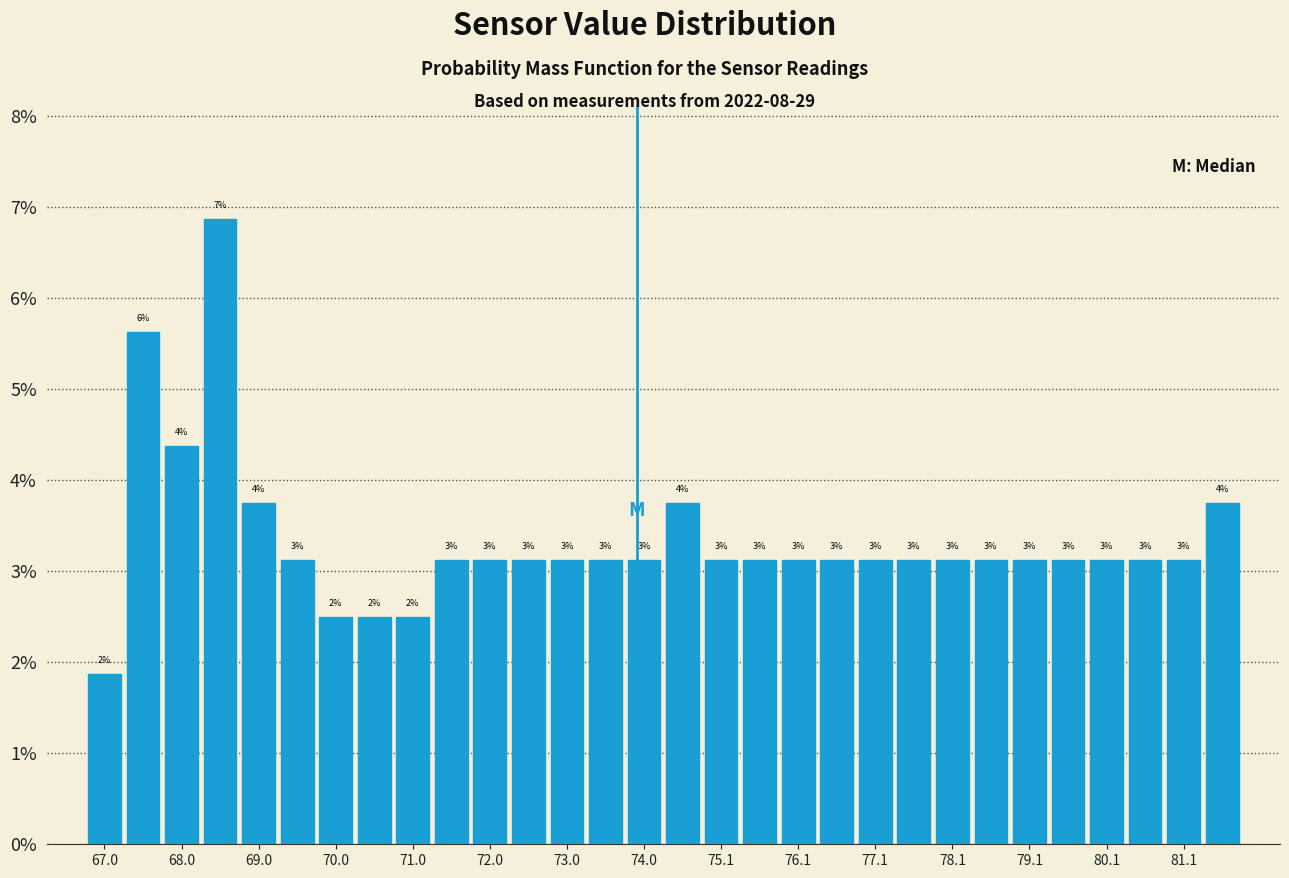

Read against the x-axis, roughly where is the centre of the tallest bar?

68.4